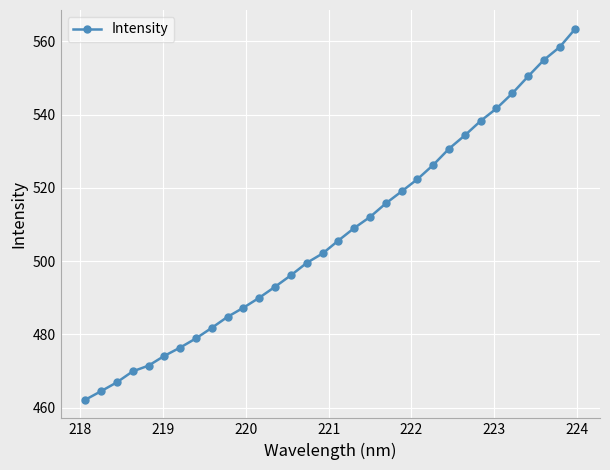

How many data points does each series have?

32